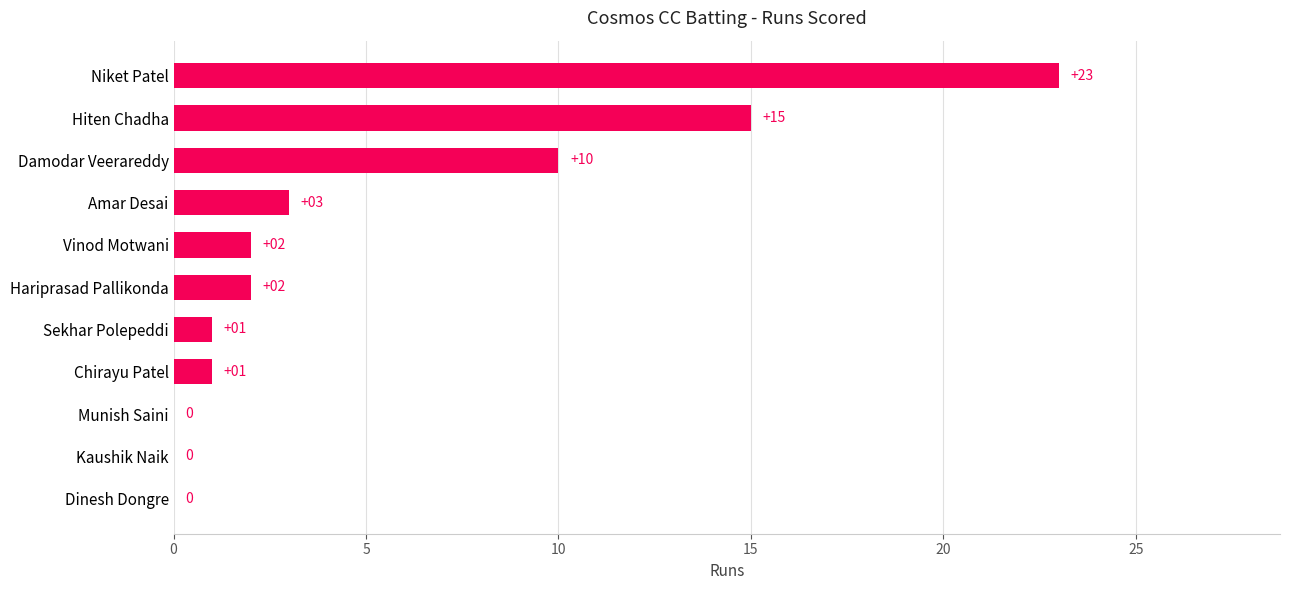

What is the maximum value shown in the chart?

23